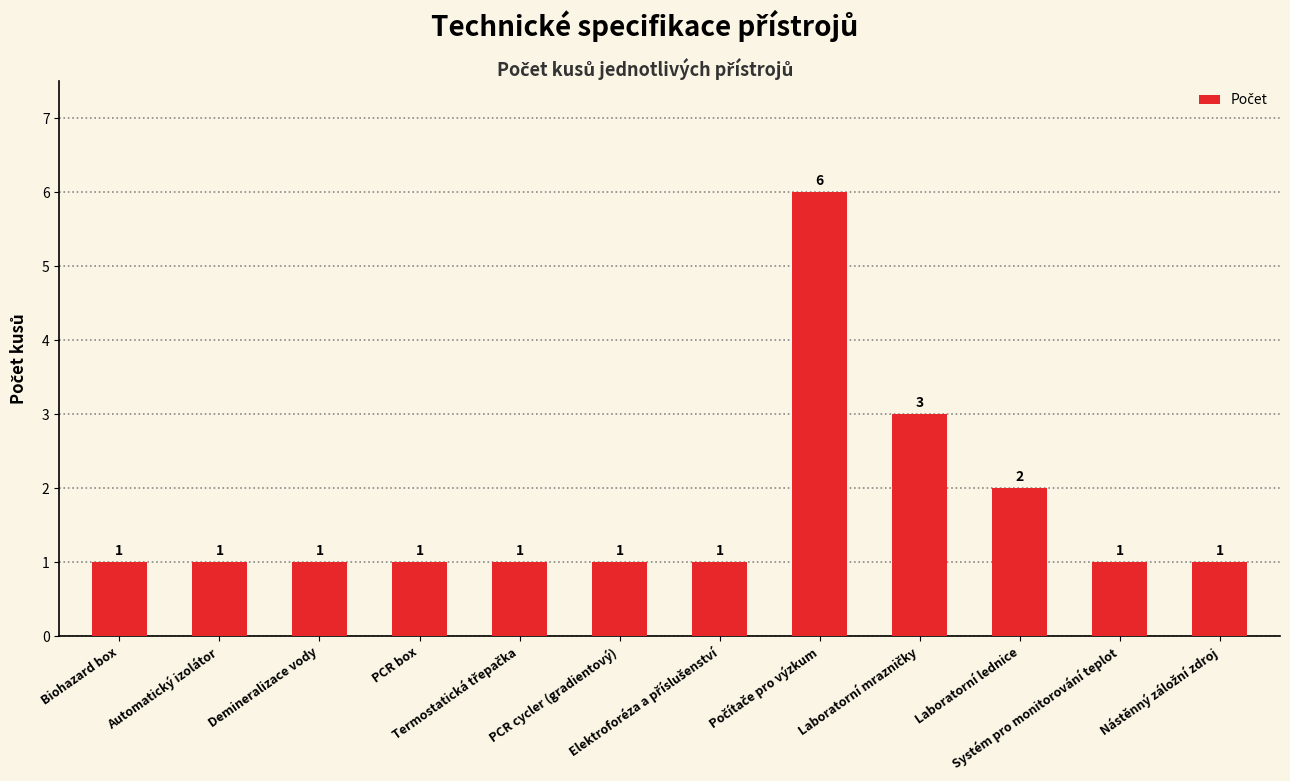

What position from the right is PCR box?

9